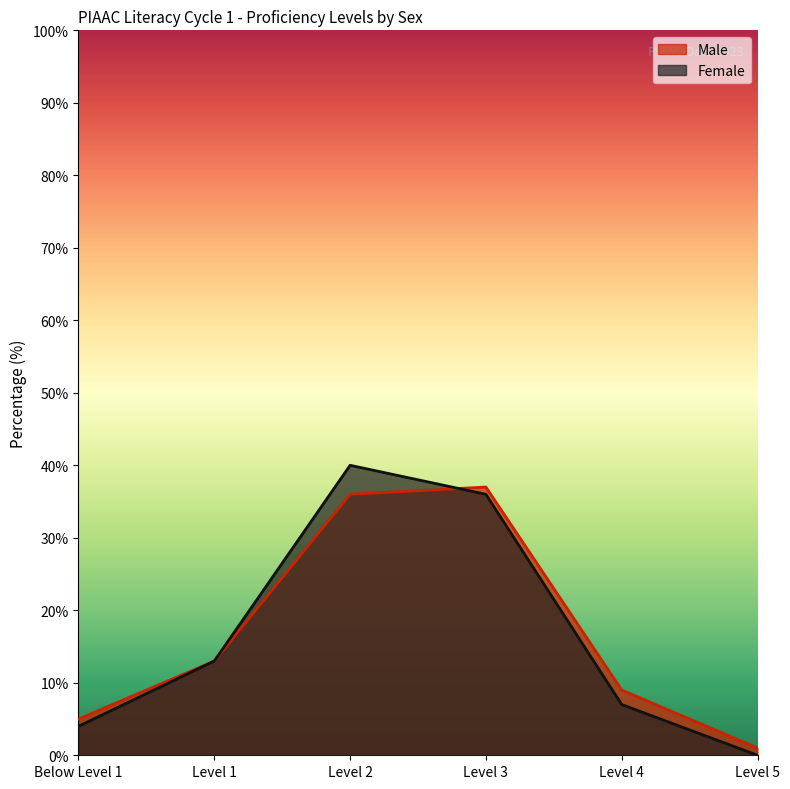

How many data points in Female are less than 13?

3